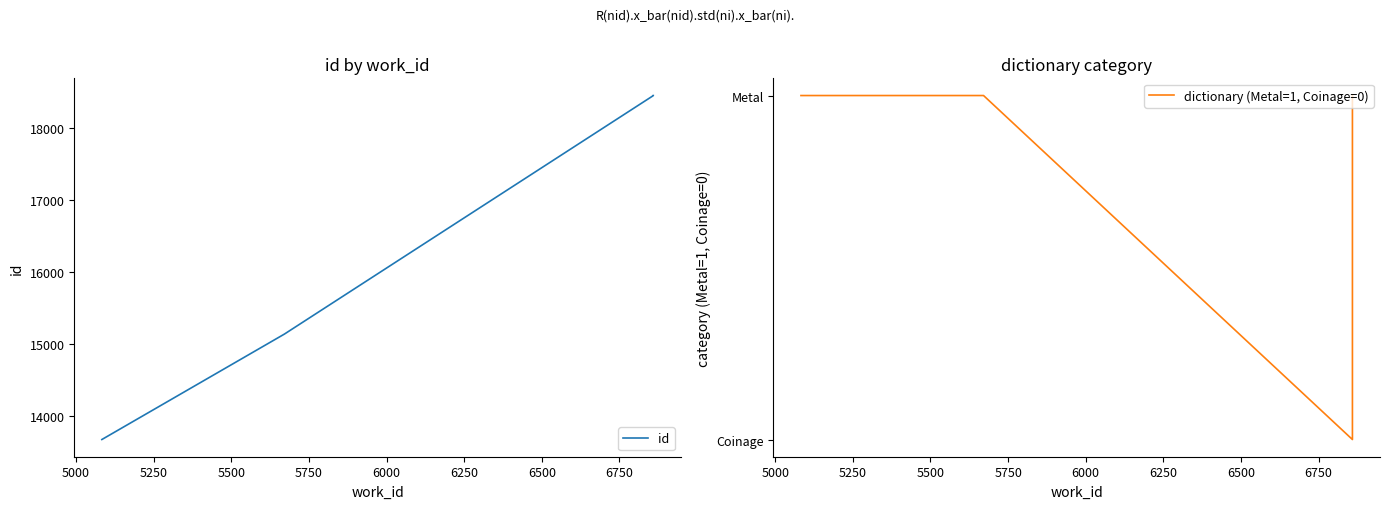

Is it true that id equals 24696 at 5250?

False